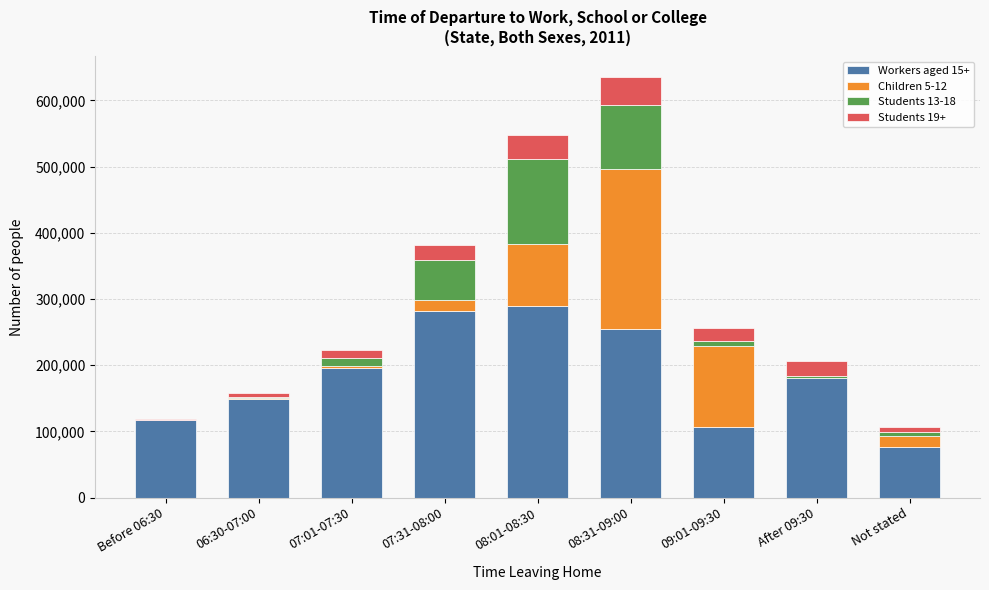

True or false: Workers aged 15+ has a value of 120228 at Not stated.

False